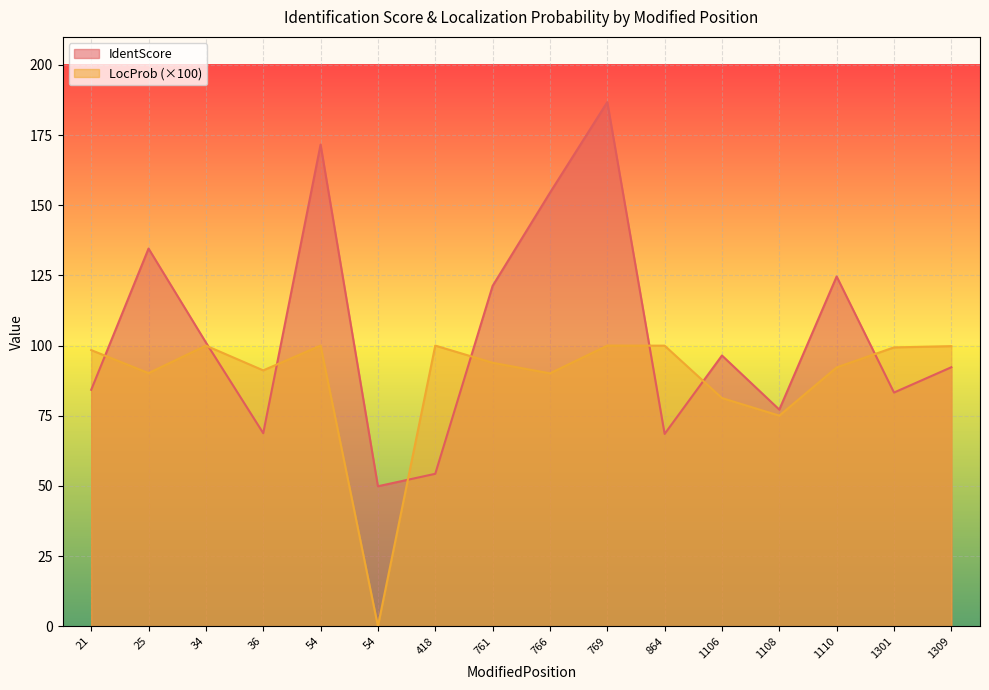

How many intersections are there between LocProb and IdentScore?

8